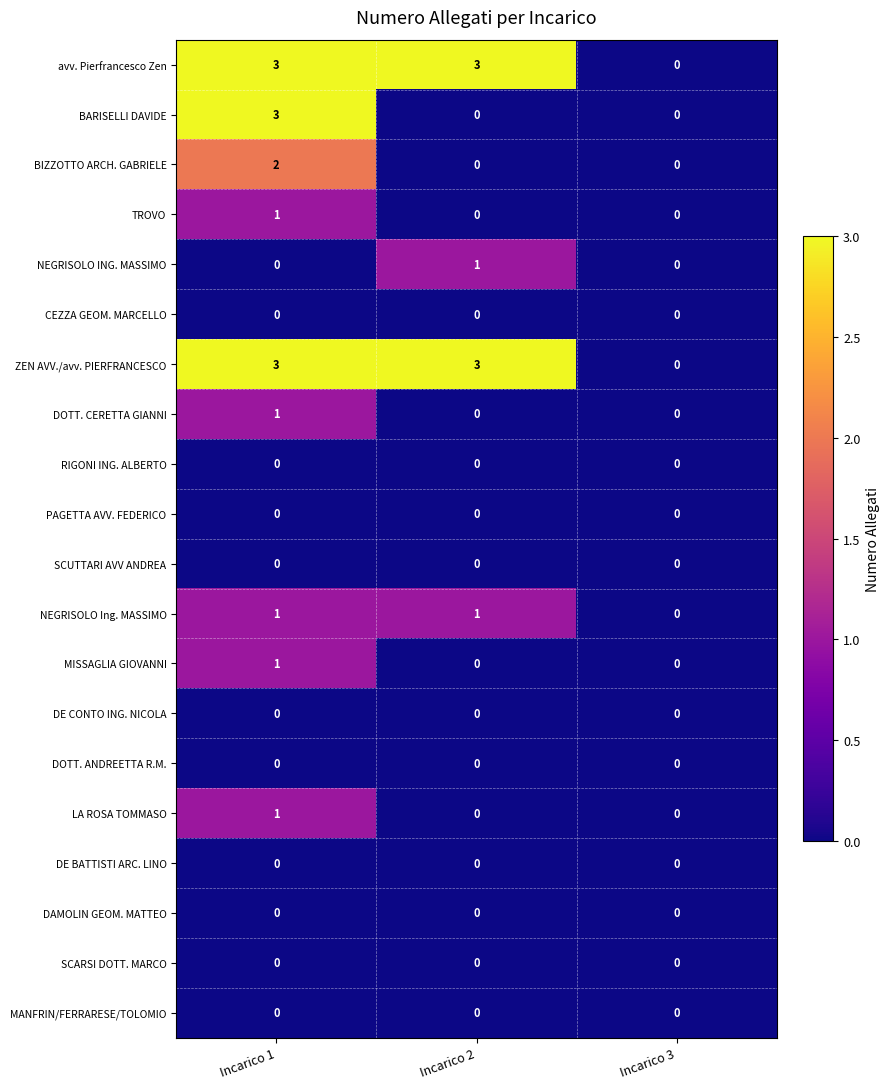

What is the total value across all series at Incarico 2?

8